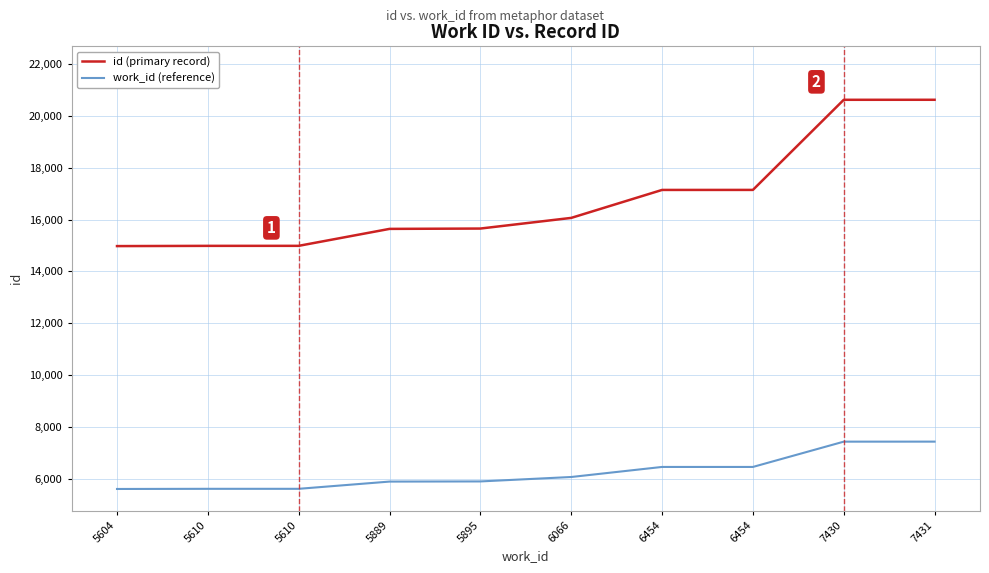

What are all the series names shown in the legend?

id (primary record), work_id (reference)